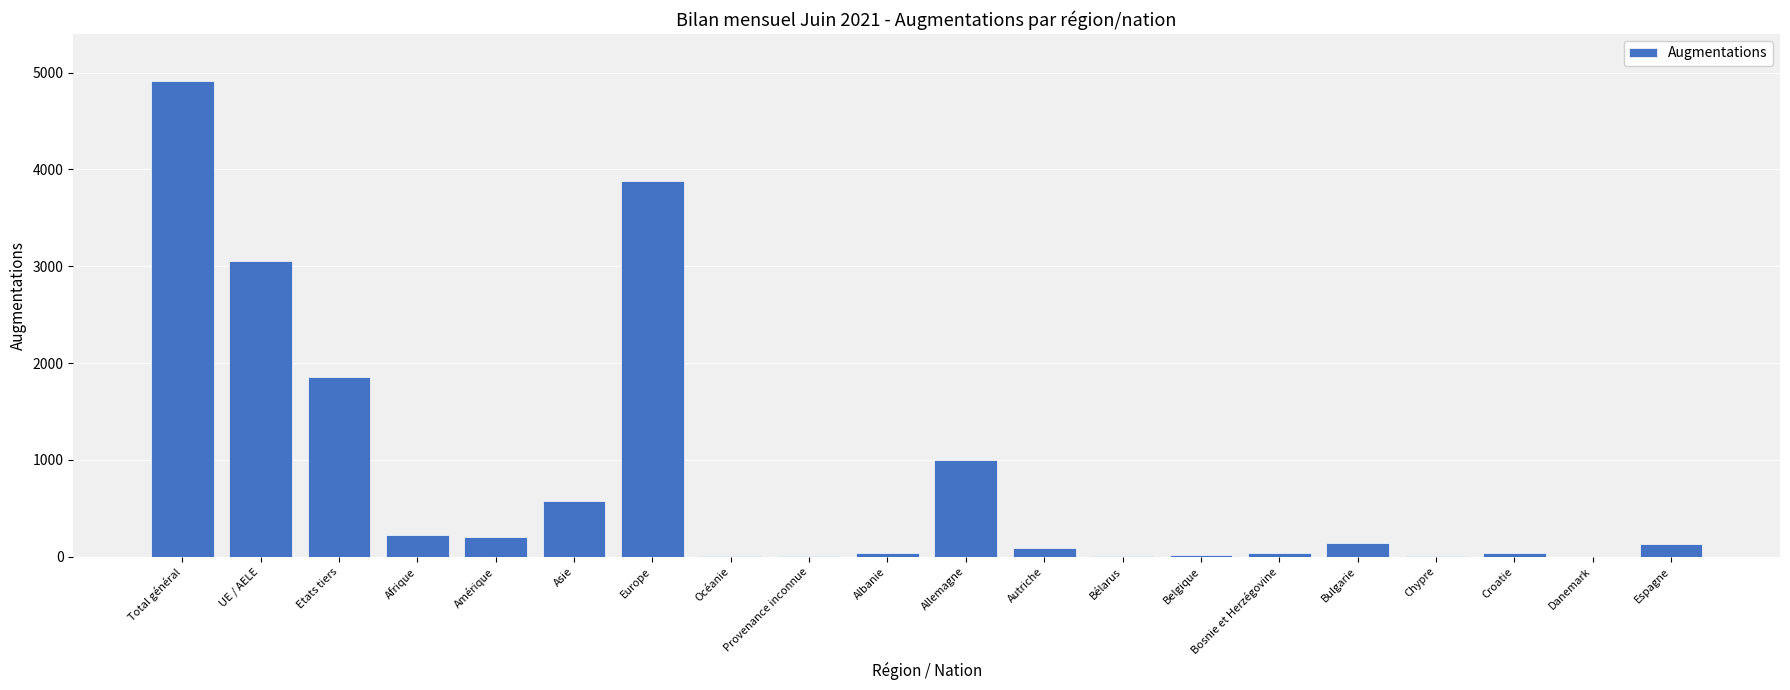

What is the maximum value shown in the chart?

4909